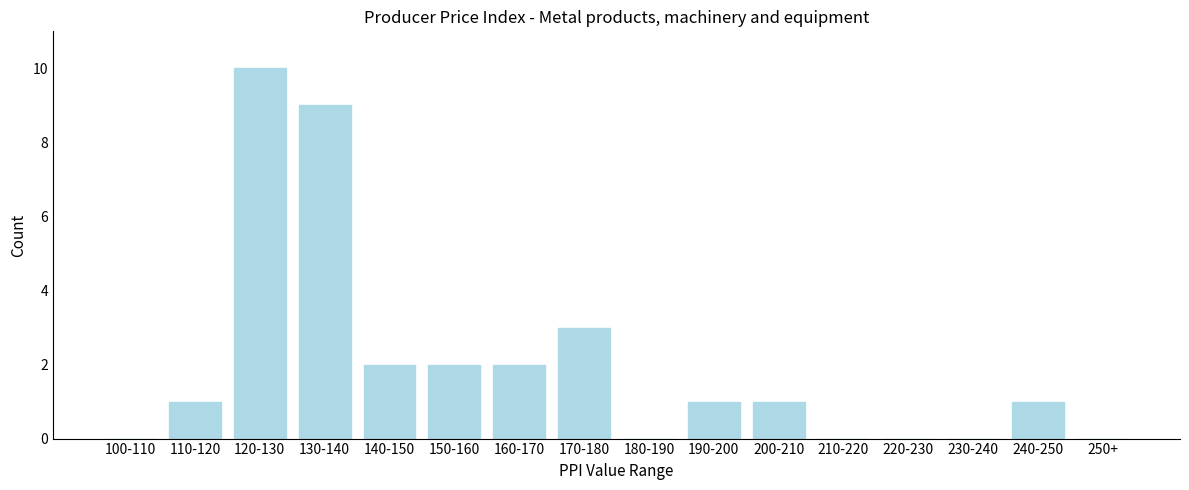

Reading left to right, extract all data points from this chart.

100-110=0	110-120=1	120-130=10	130-140=9	140-150=2	150-160=2	160-170=2	170-180=3	180-190=0	190-200=1	200-210=1	210-220=0	220-230=0	230-240=0	240-250=1	250+=0